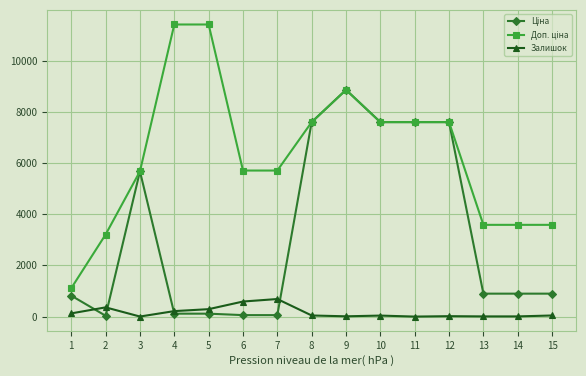

True or false: Залишок has more than 0 points higher than both neighbors.

True